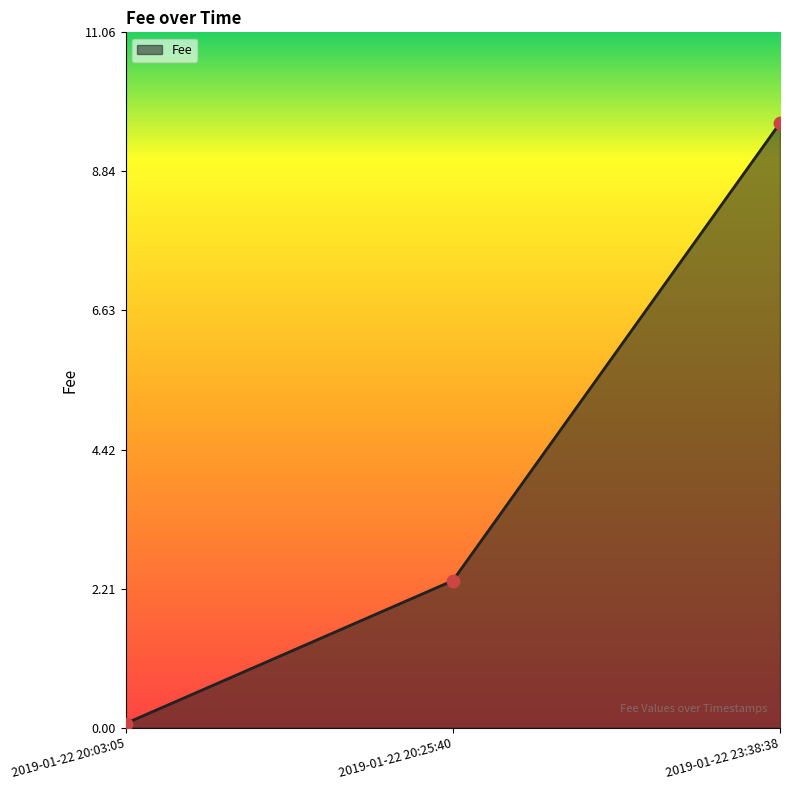

What is the change in value from 2019-01-22 20:25:40 to 2019-01-22 23:38:38?

+7.3